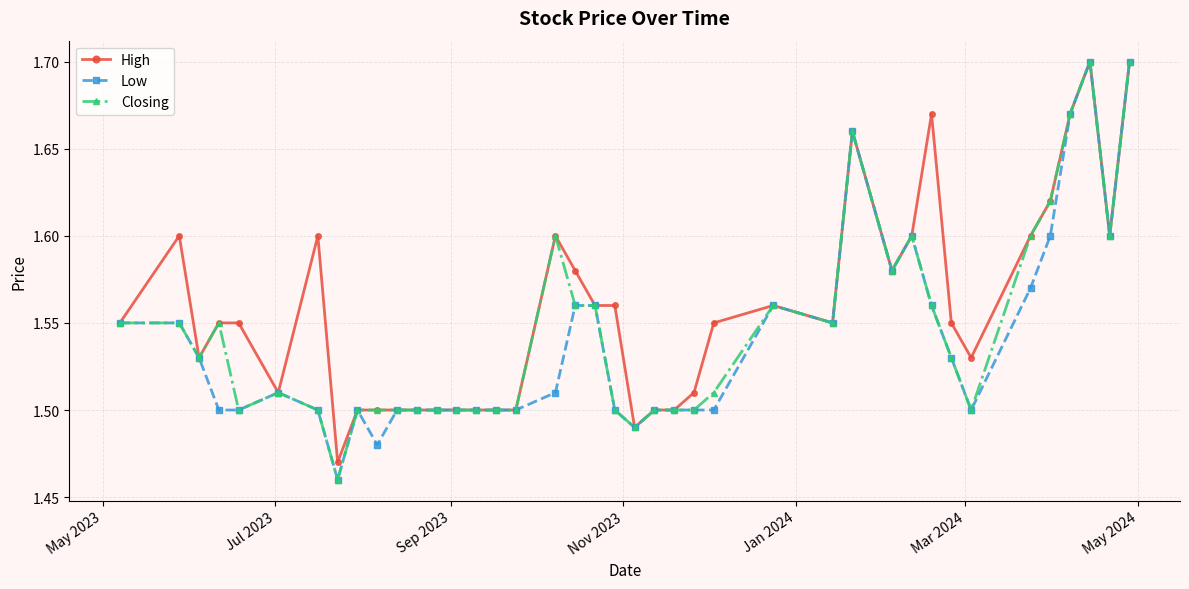

Count the Closing values in the range 1 to 2.

40